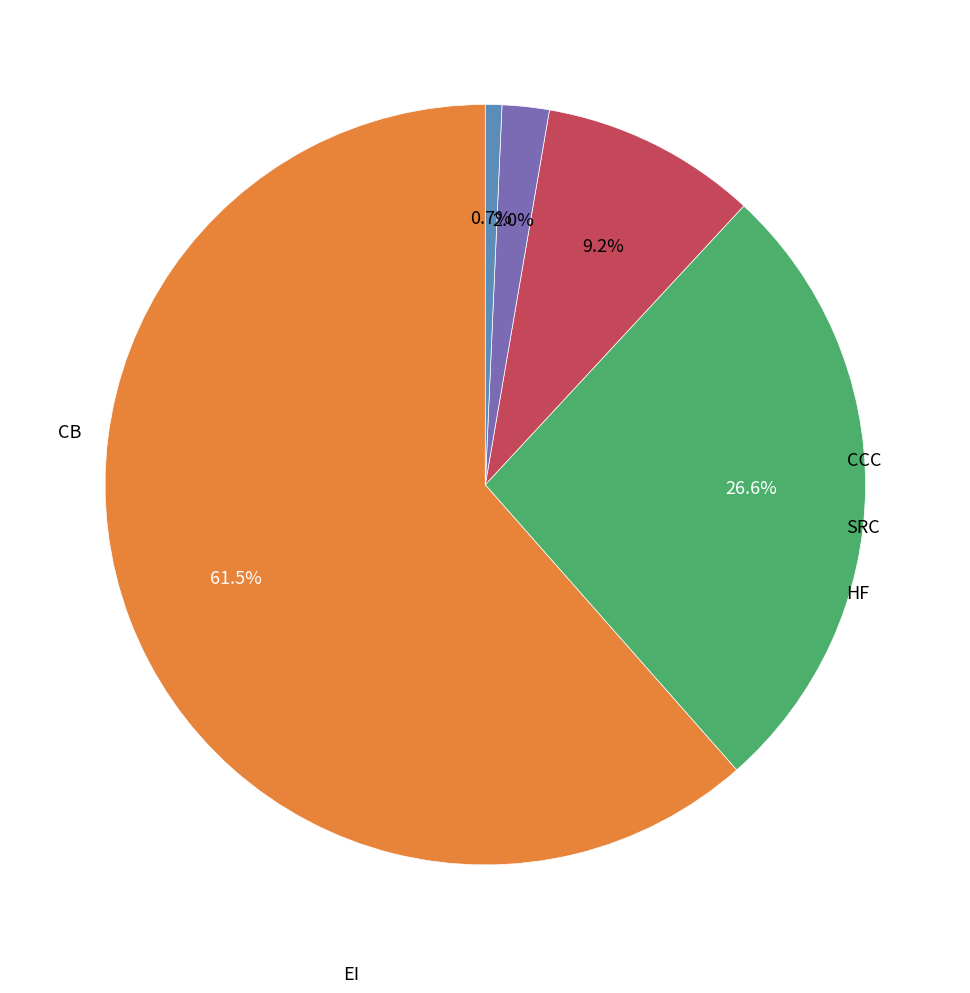

Is there any slice that represents more than half of the pie?

Yes